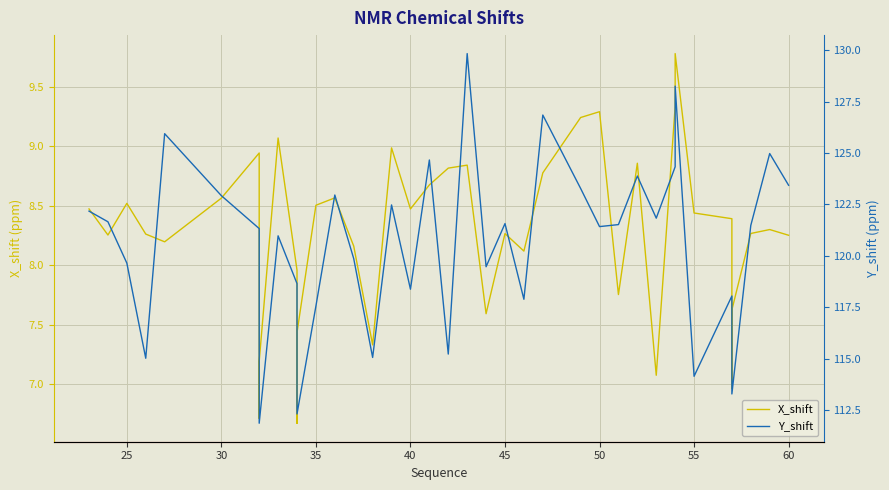

True or false: Y_shift and X_shift intersect in this chart.

False